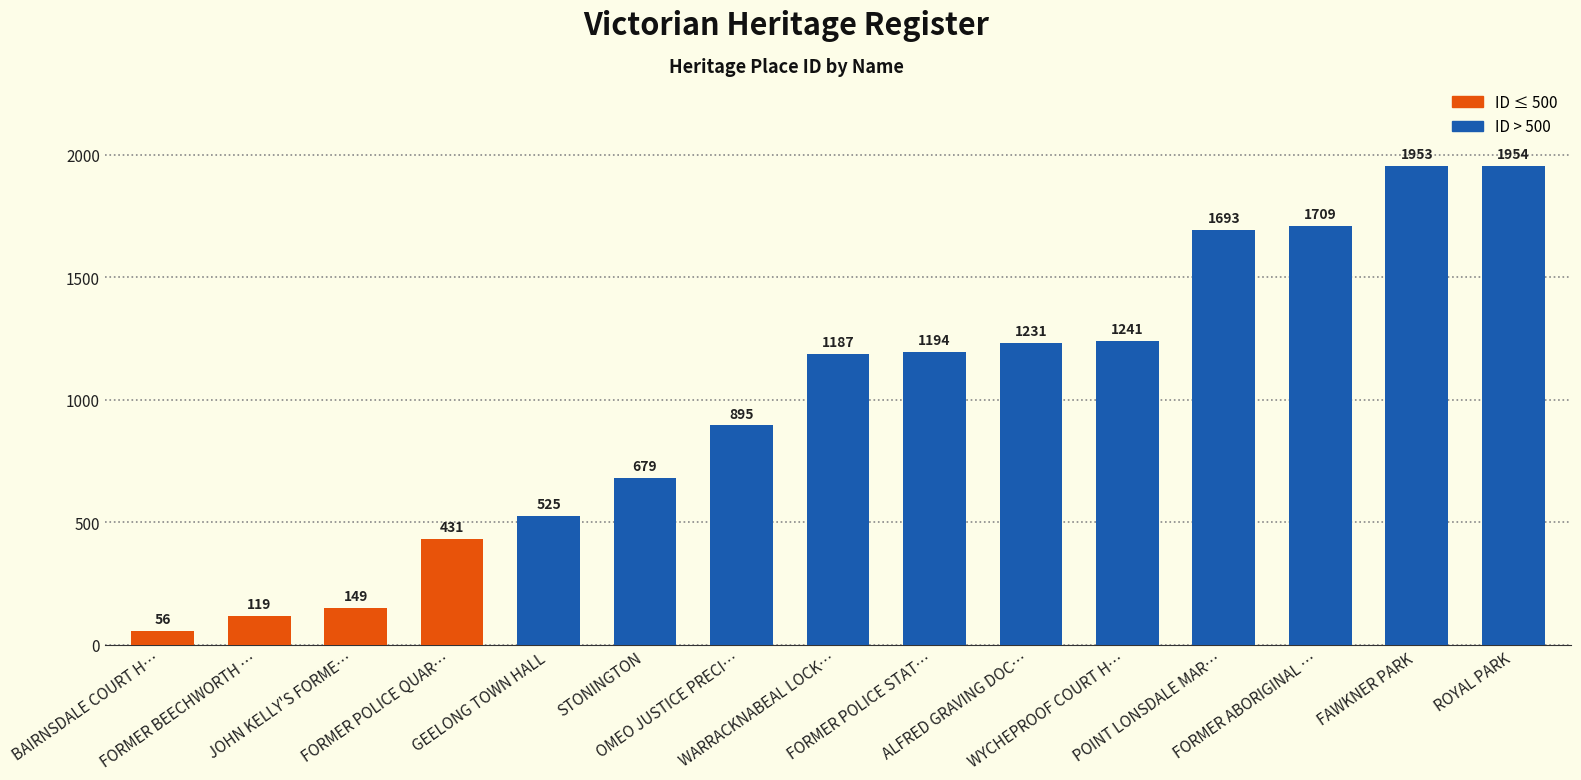

How many distinct data groups are displayed?

1